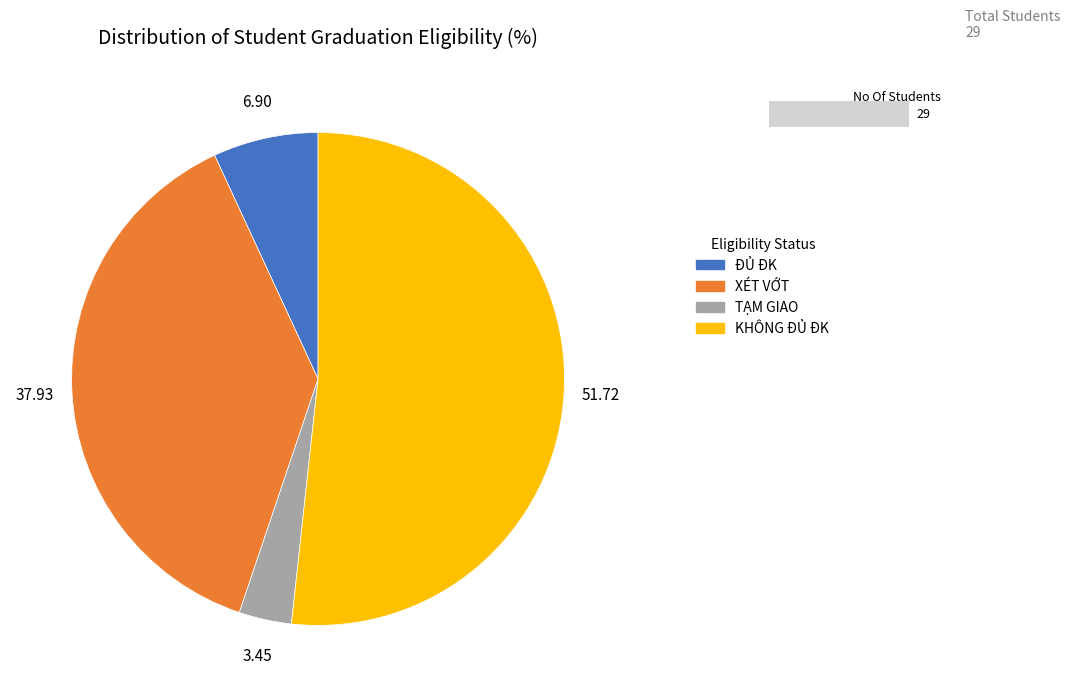

To the nearest percent, what is the difference between the XÉT VỚT and KHÔNG ĐỦ ĐK slice percentages?

14%